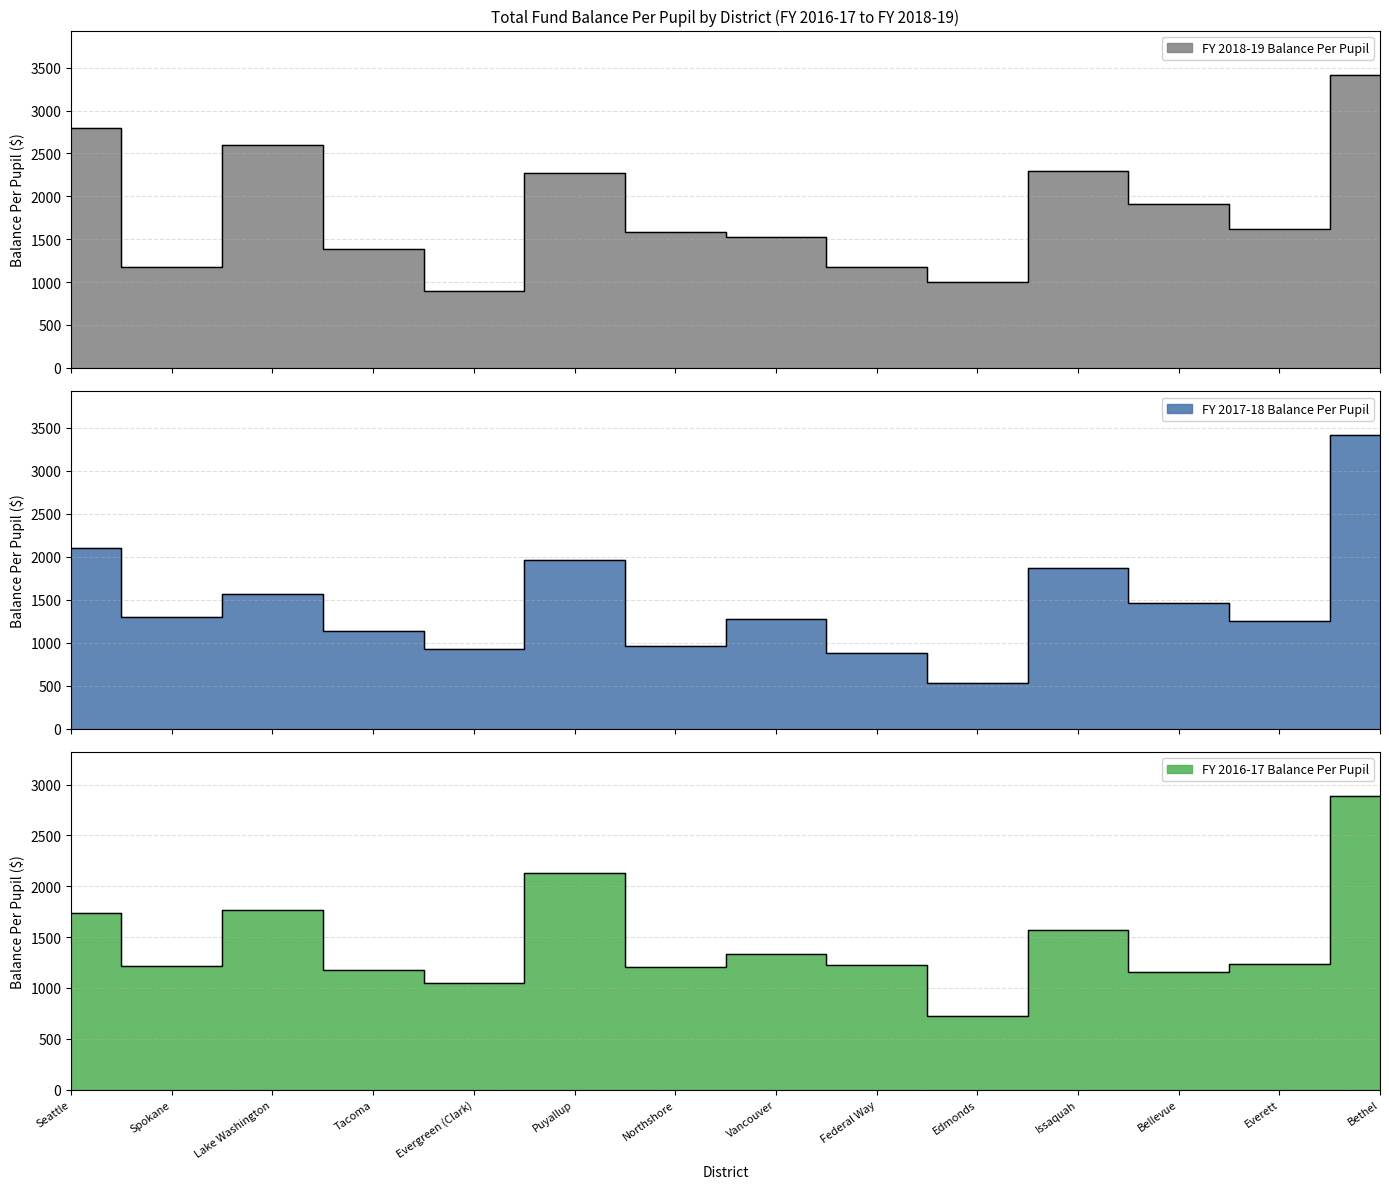

Rank the series by their maximum value, from highest to lowest.

FY 2018-19 Balance Per Pupil, FY 2017-18 Balance Per Pupil, FY 2016-17 Balance Per Pupil